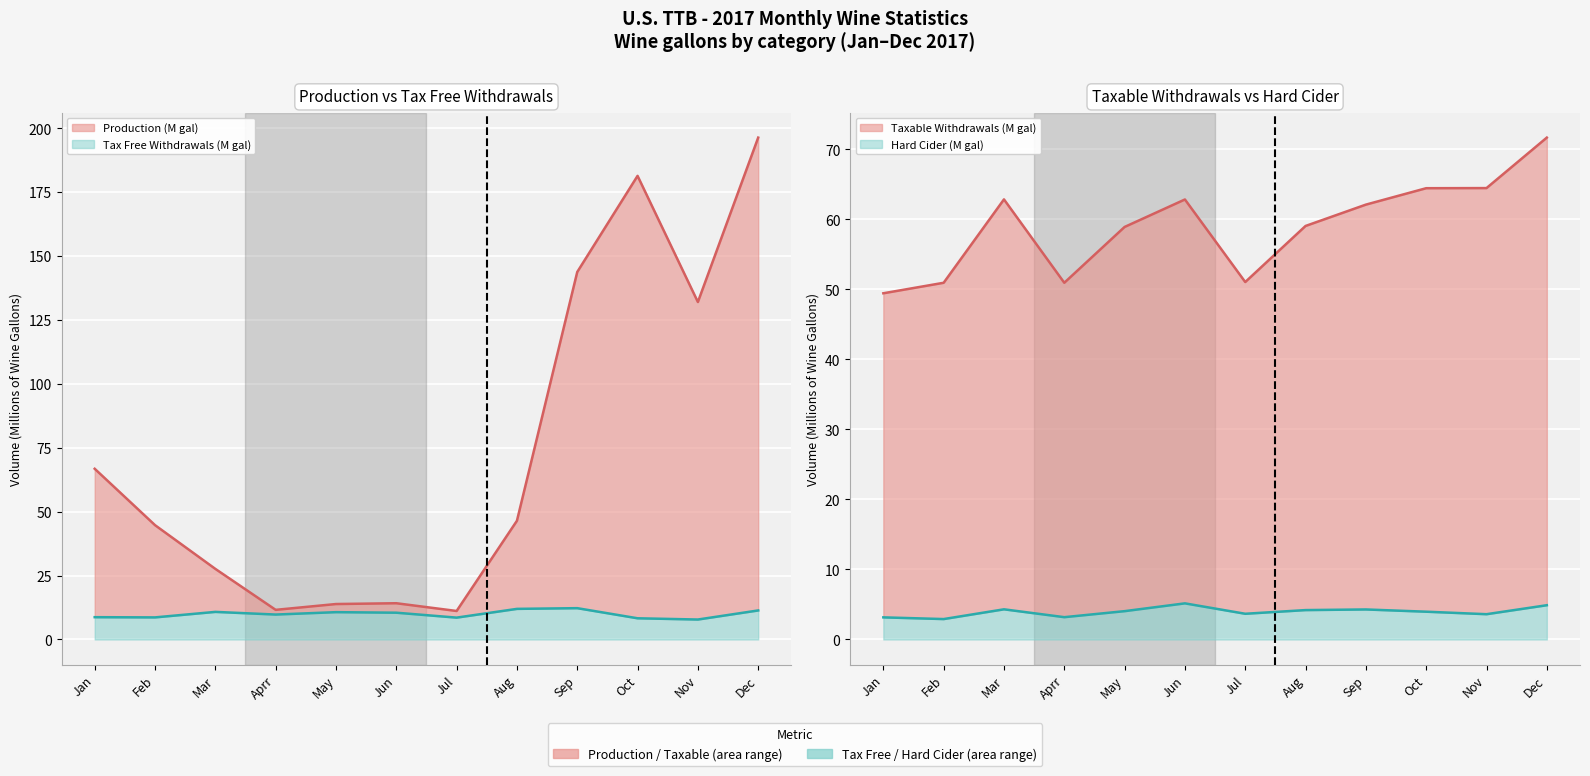

Is it true that Tax Free Withdrawals equals 1.9 at Jul?

False